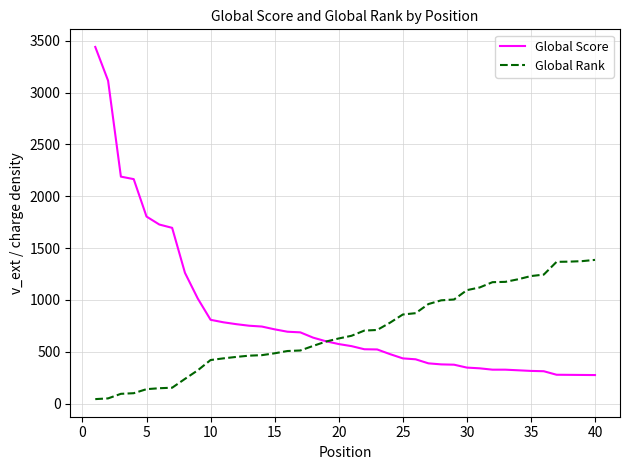

List the series in order of their peak value, highest first.

Global Score, Global Rank